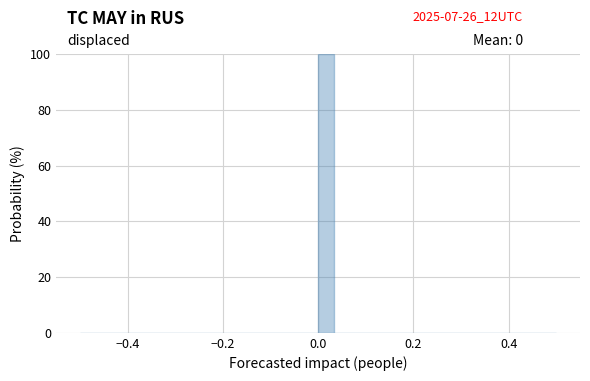

Around what value on the x-axis is the tallest bar? Give the approximate position of its centre, as read against the axis.

0.02